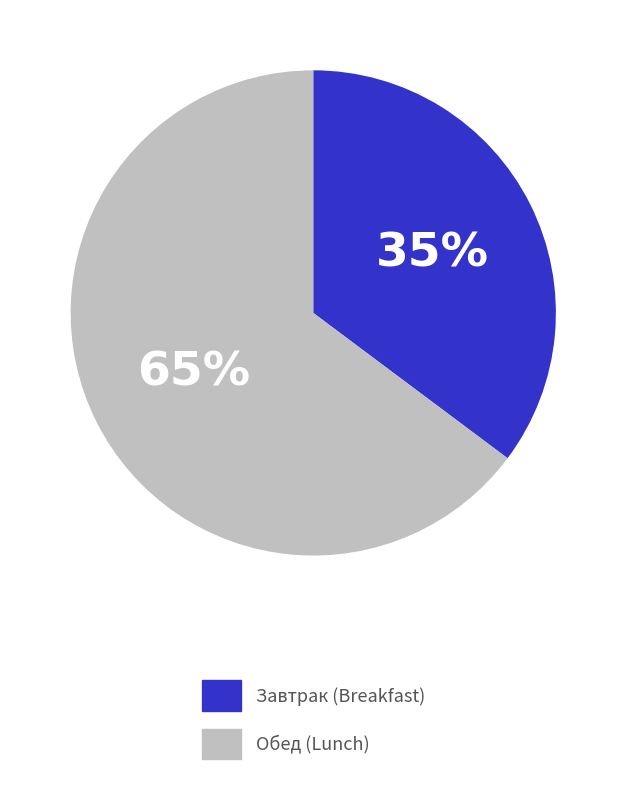

Does Завтрак (Breakfast) account for over 50% of the chart?

No